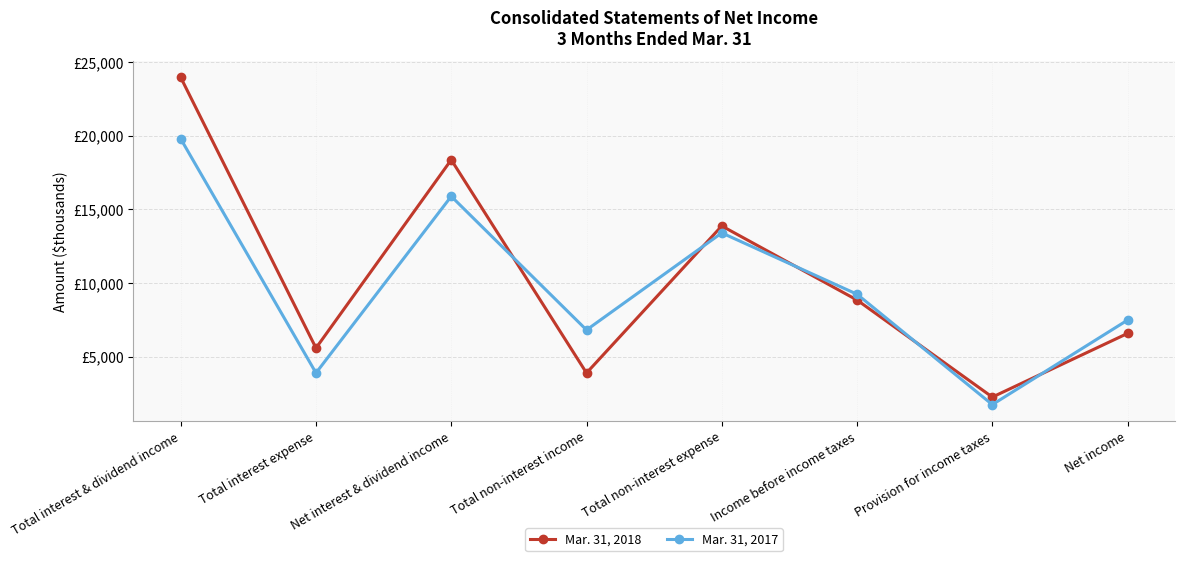

Which series changed the most between Total interest & dividend income and Net income?

Mar. 31, 2018